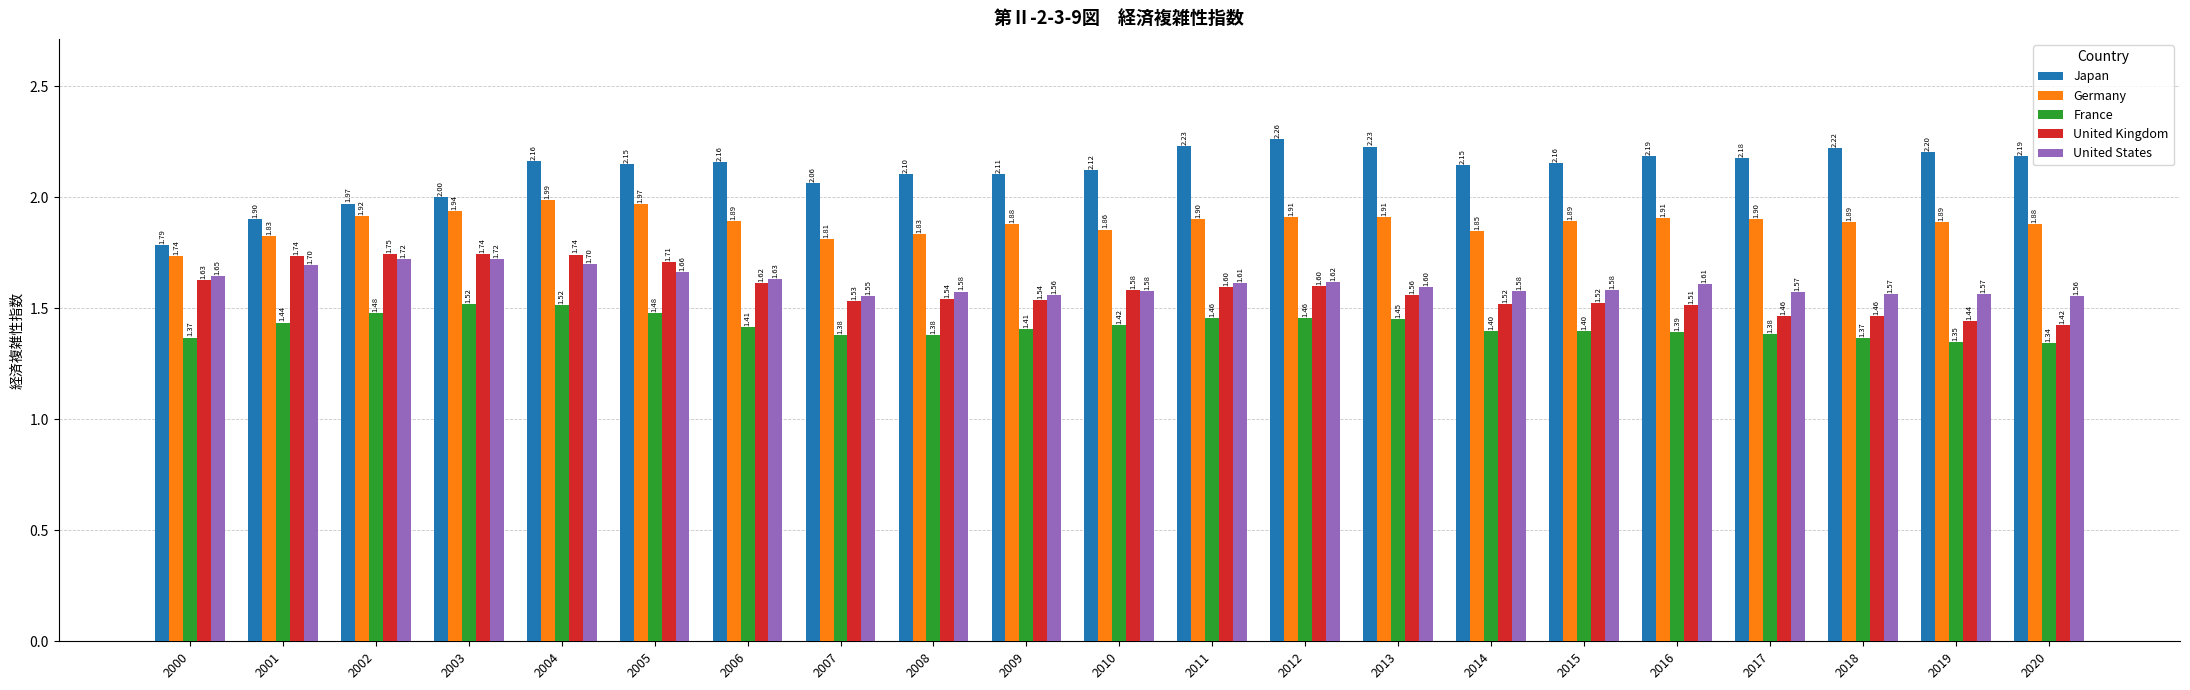

Which category has the highest value in the France series?

2003